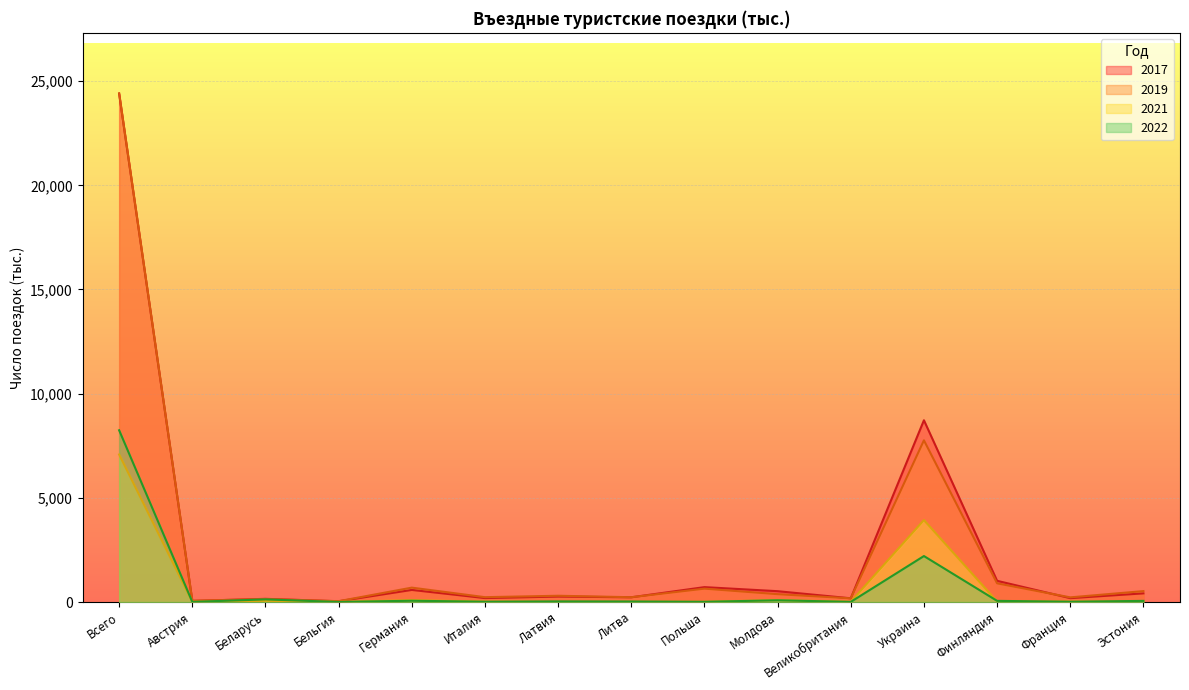

Which series changed the most between Всего and Беларусь?

2019